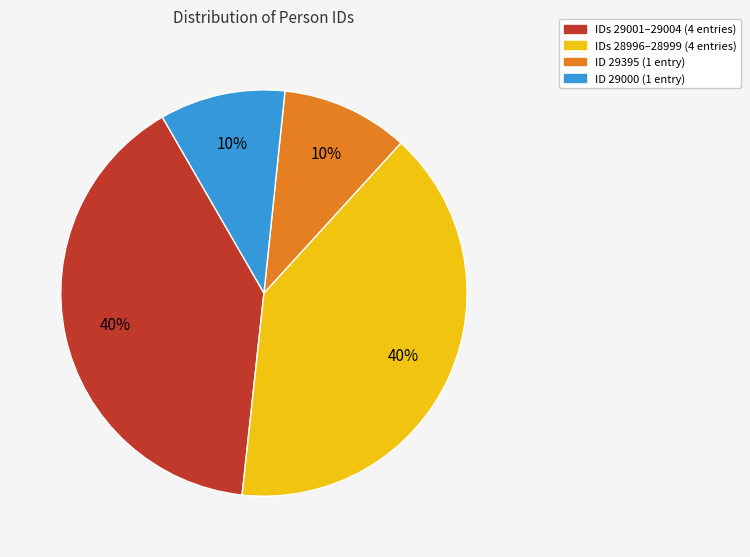

To the nearest percent, what is the average slice percentage?

25%